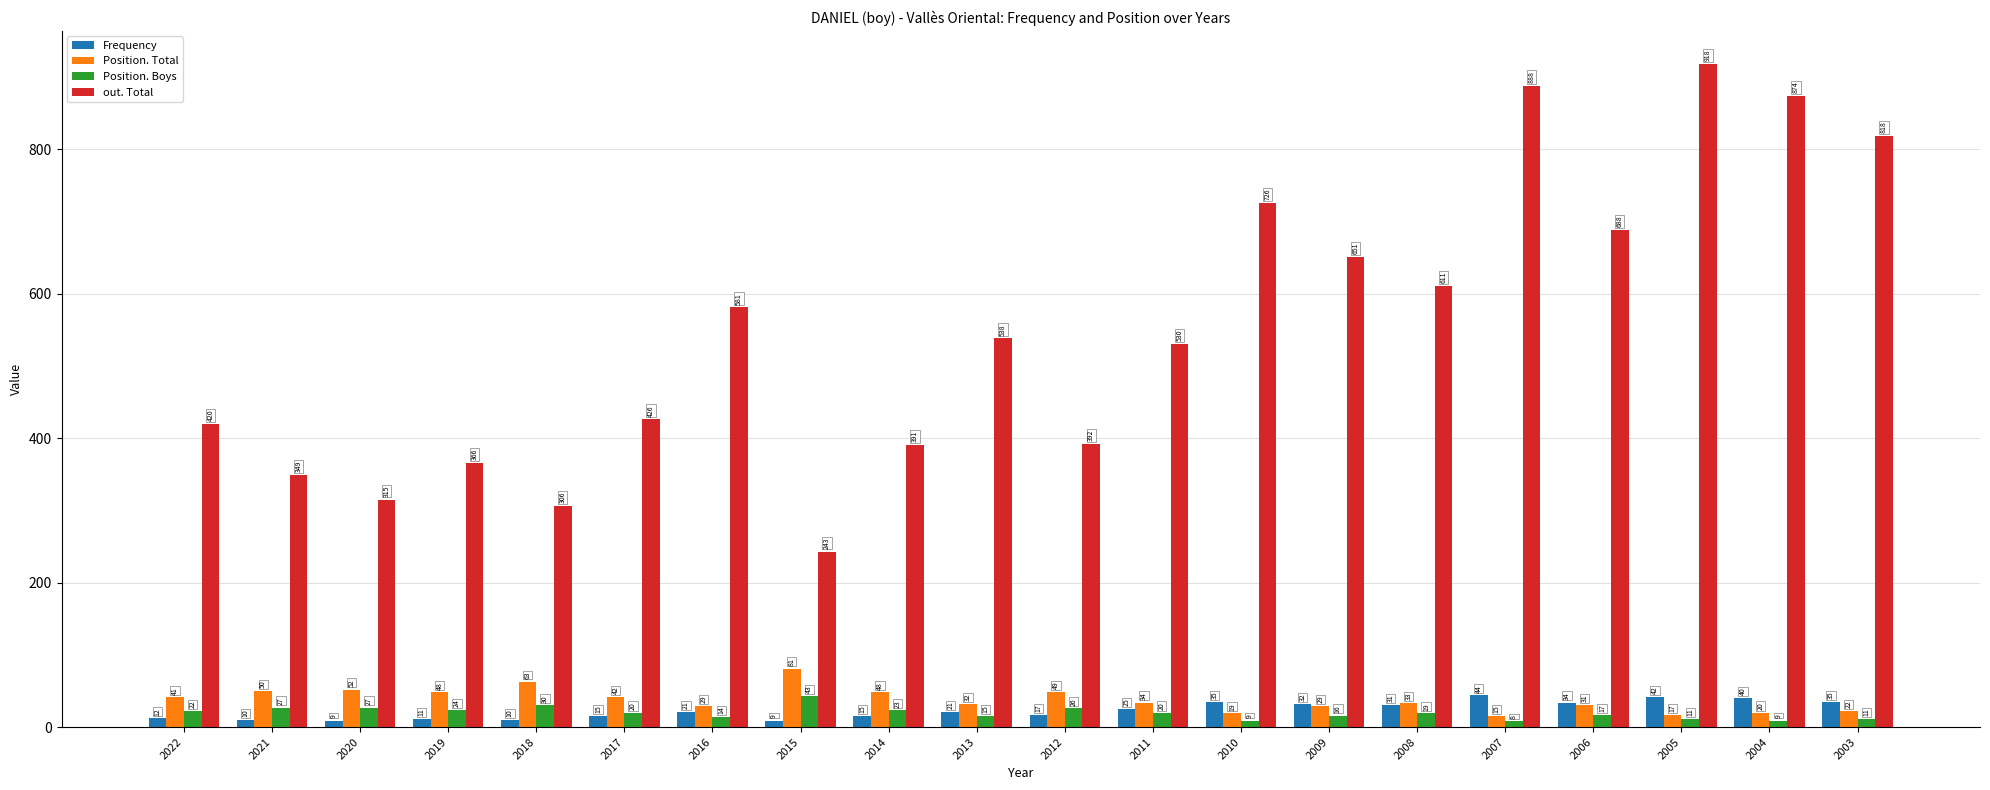

At how many categories does at least one series exceed 320?

17